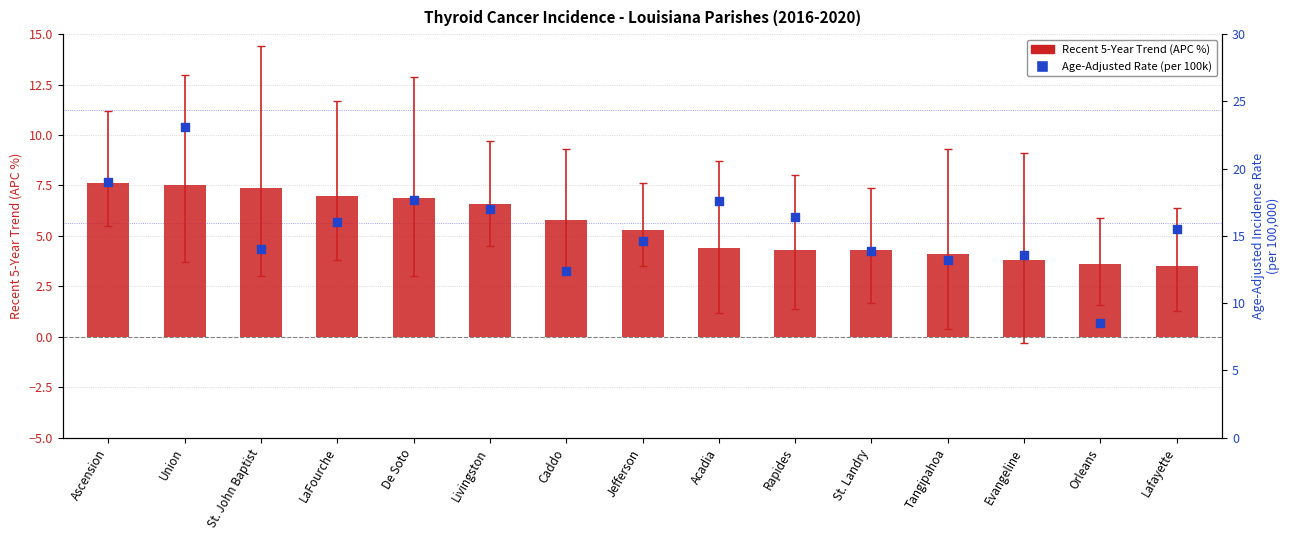

Which series has the largest total across all categories?

Age-Adjusted Rate (per 100k)